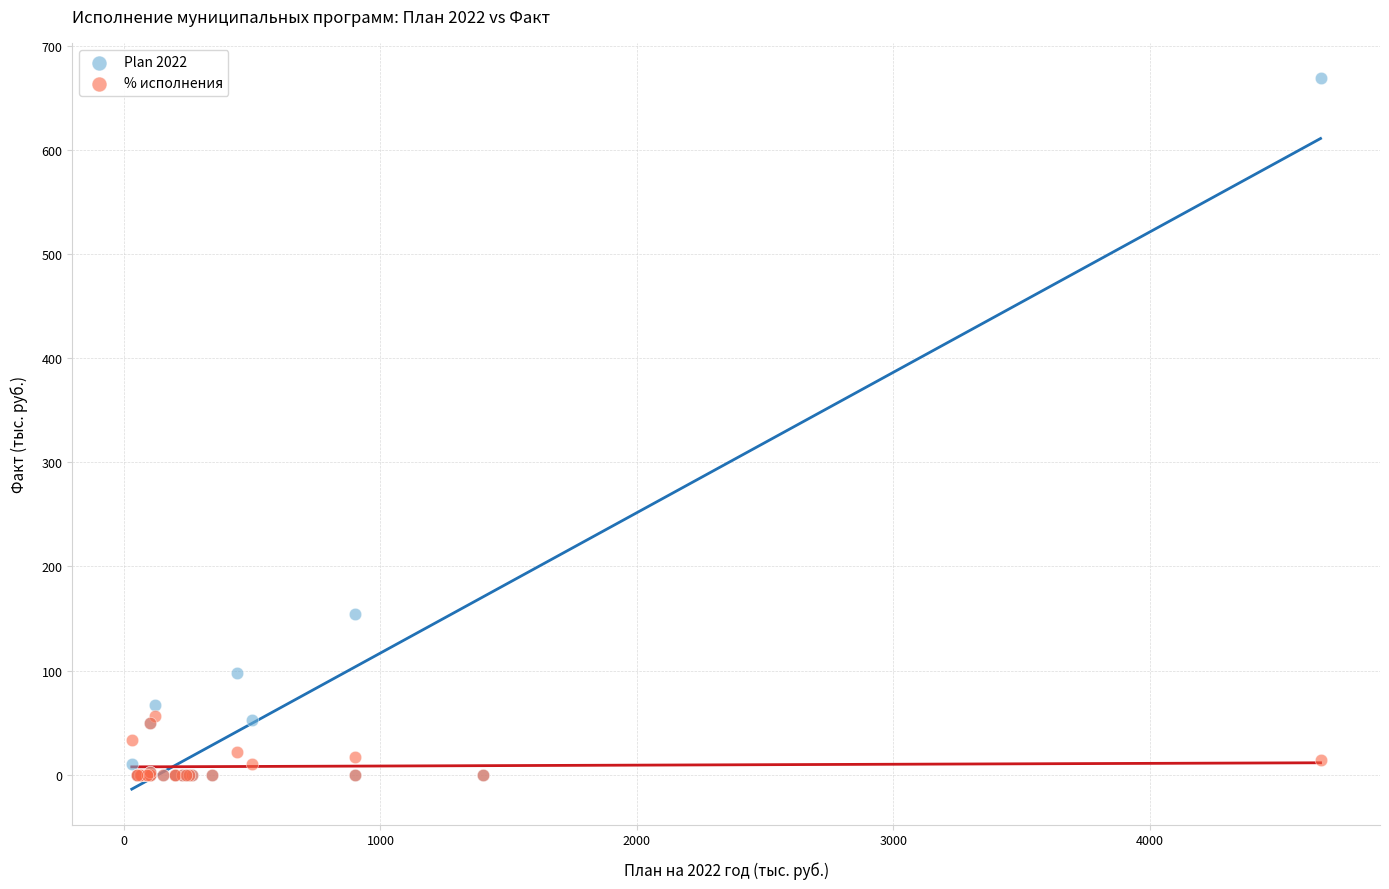

Which series reaches the maximum Y coordinate?

Plan 2022